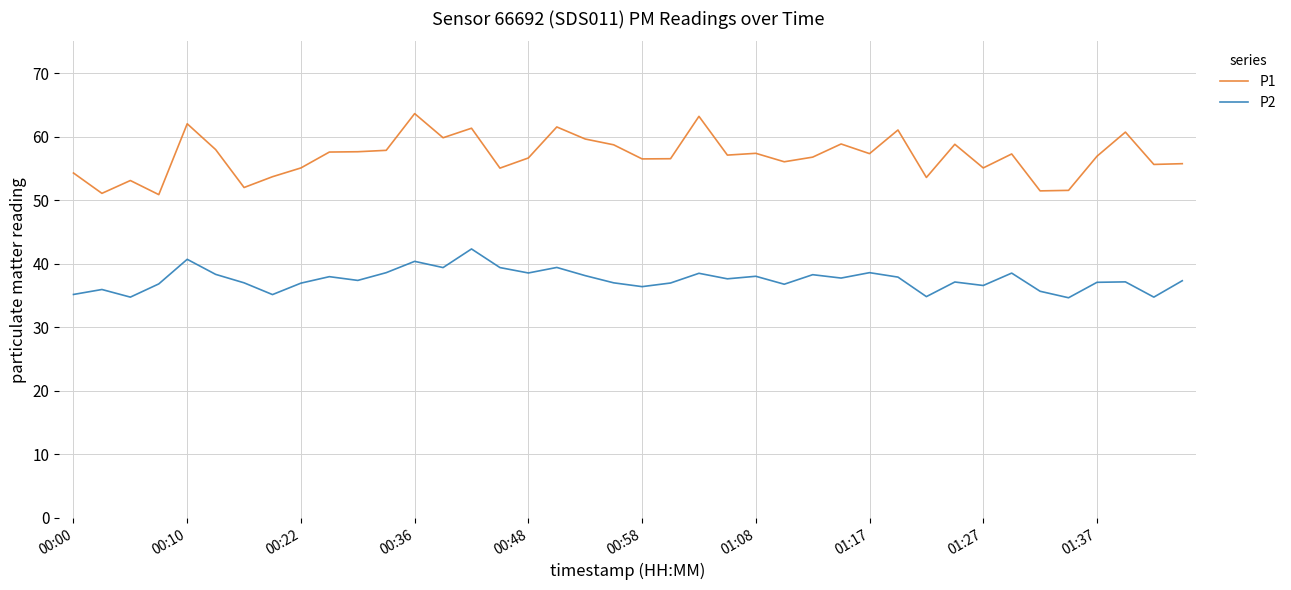

Rank the series by their maximum value, from lowest to highest.

P2, P1